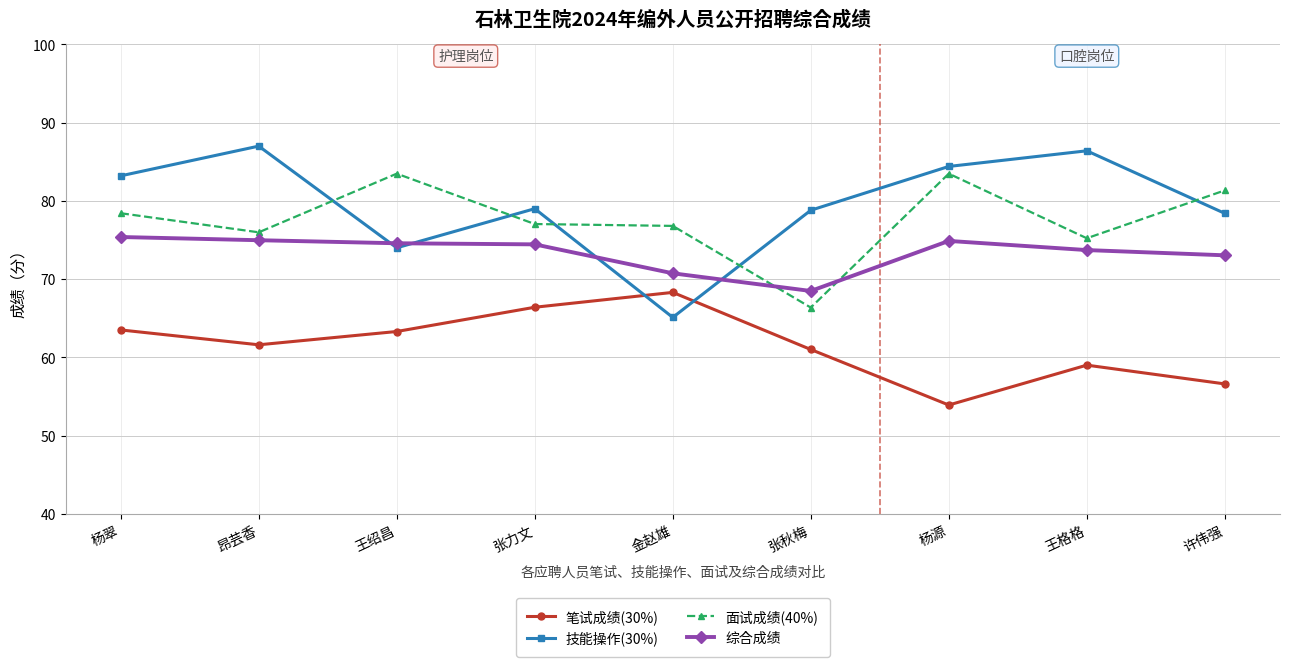

What is the label of the 7th point from the left?

杨源